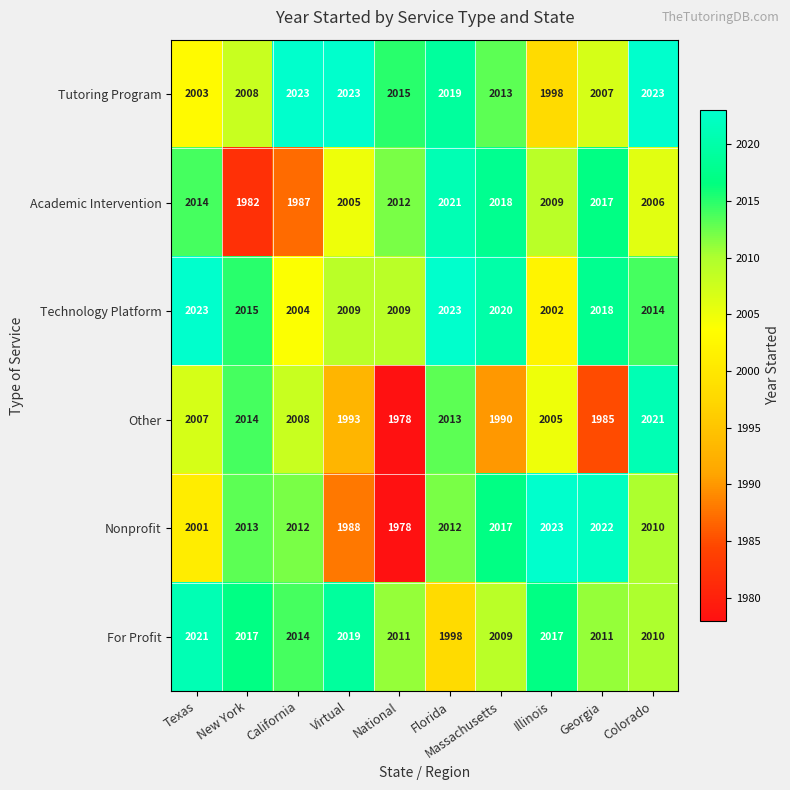

What is the sum of all Academic Intervention values?

20071